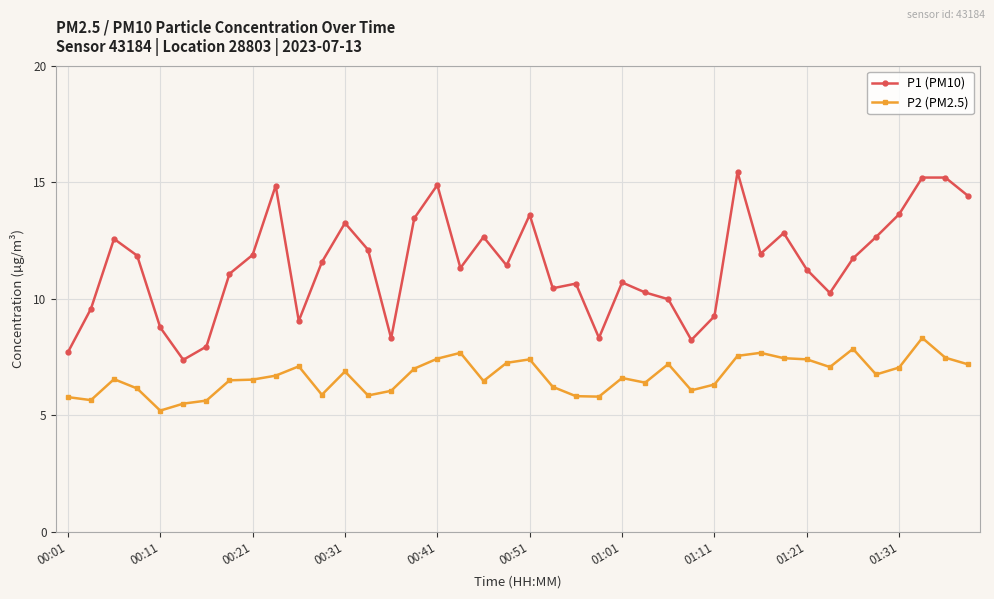

True or false: P2 (PM2.5) and P1 (PM10) cross at least once.

False